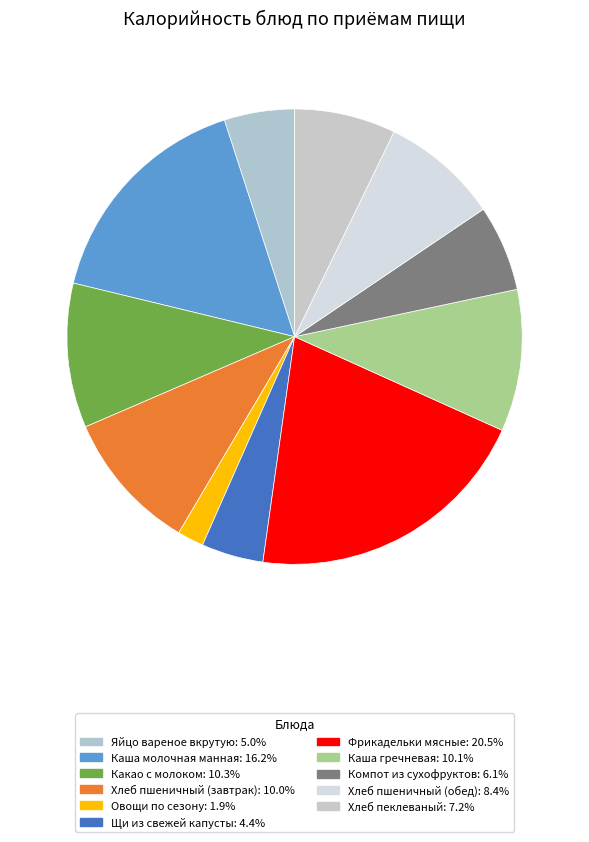

Which category has the biggest portion of the pie?

Фрикадельки мясные